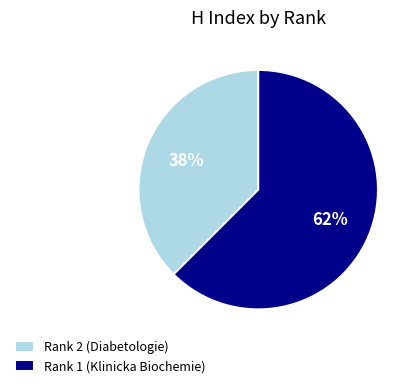

What is the ratio of the value at Rank 2 (Diabetologie) to the value at Rank 1 (Klinicka Biochemie)?

0.6